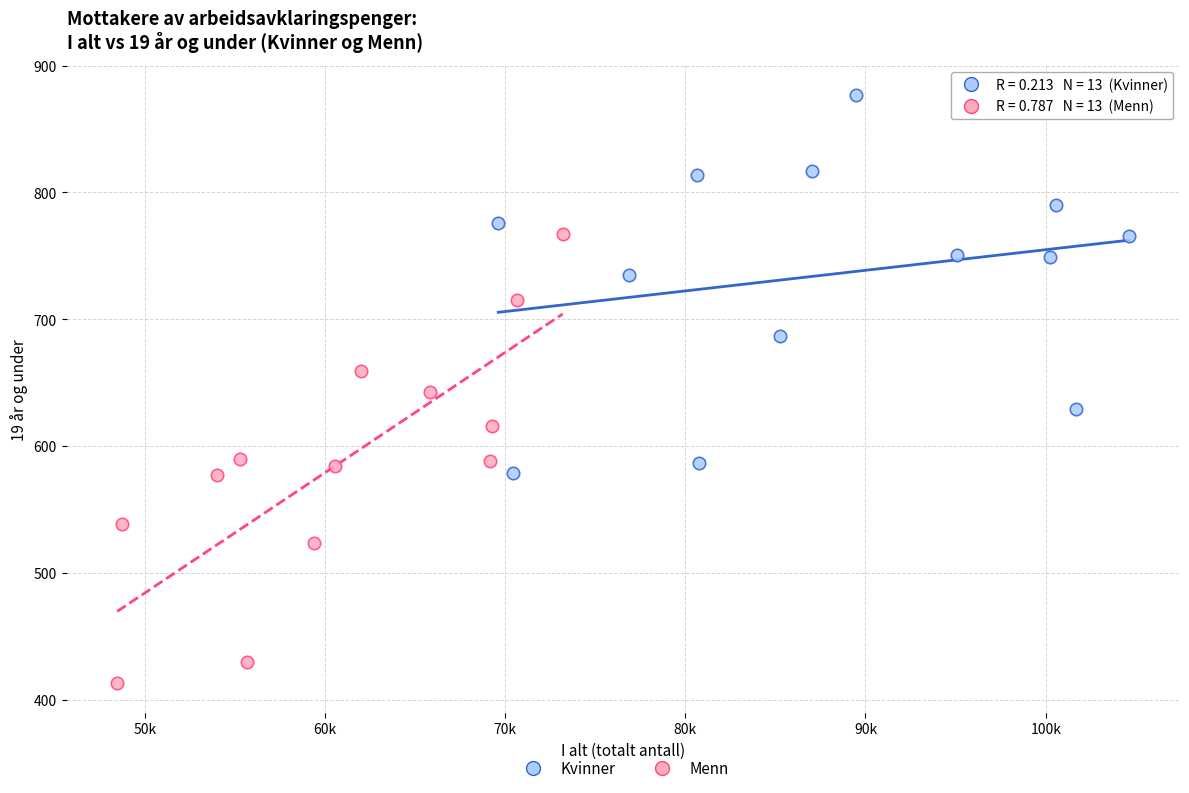

What are all the series names shown in the legend?

Kvinner, Menn